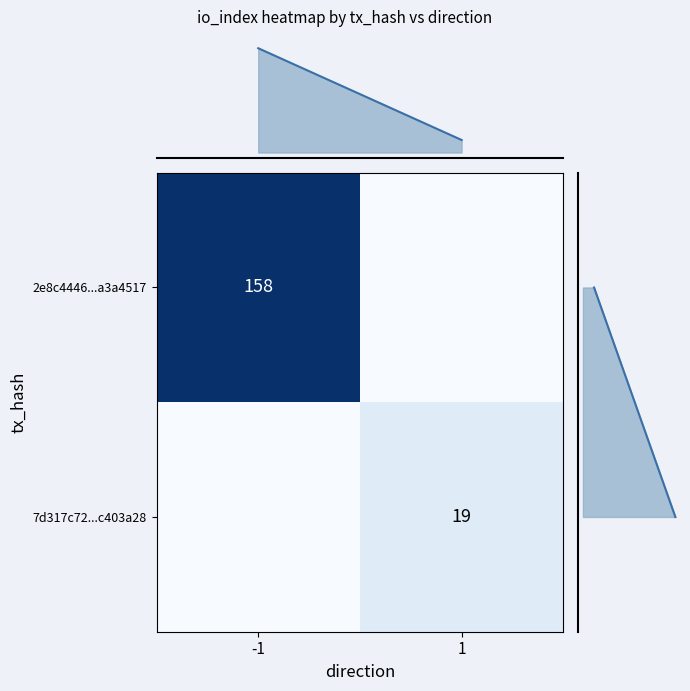

The value of 7d317c72...c403a28 at 1 is 19. True or false?

True